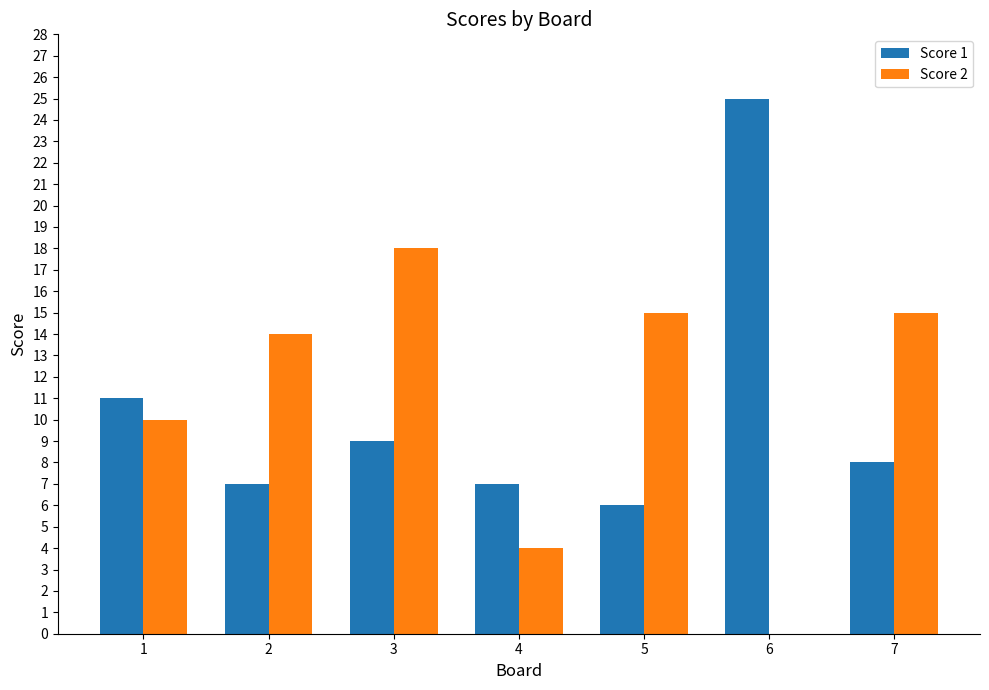

What is the sum of all Score 2 values?

76